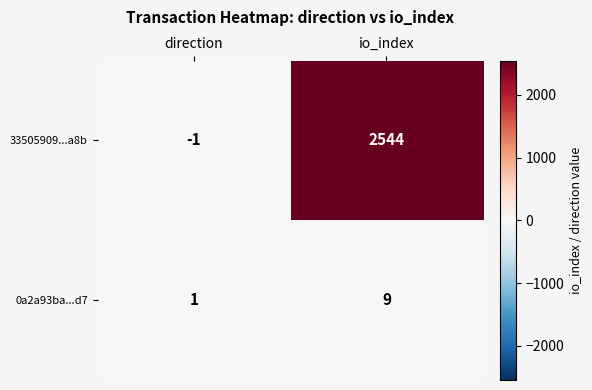

Count the number of categories in the chart.

2